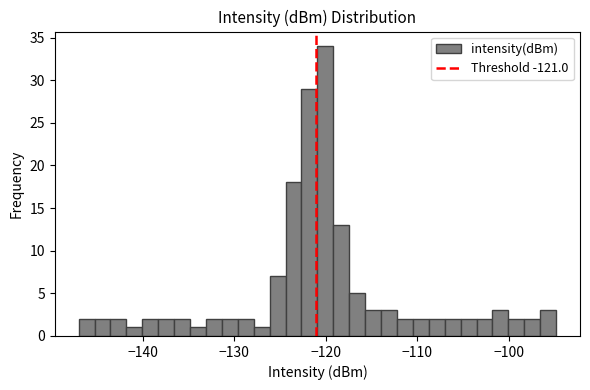

Read against the x-axis, roughly where is the centre of the tallest bar?

-120